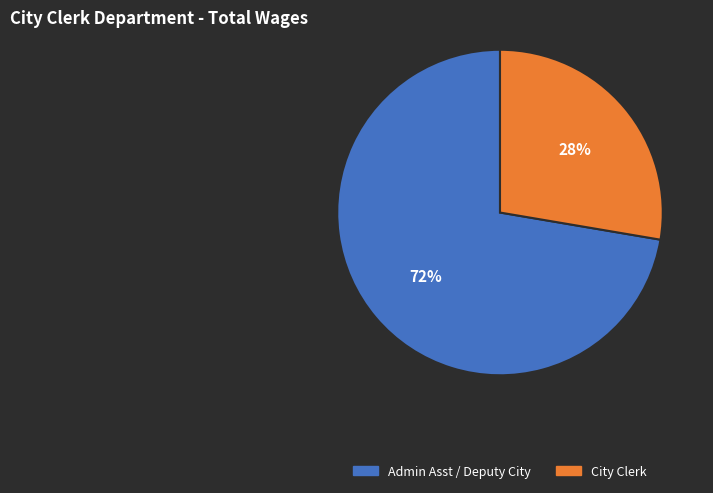

To the nearest percent, what percentage of the pie is Admin Asst / Deputy City?

72%